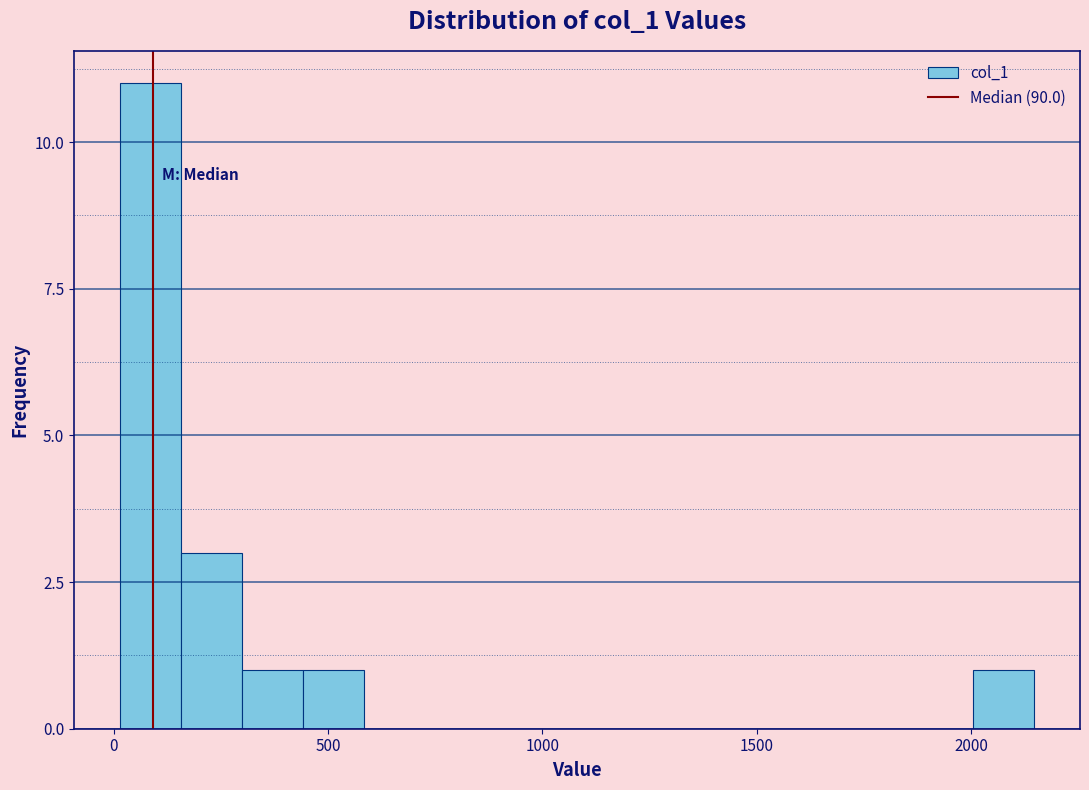

Read against the x-axis, roughly where is the centre of the tallest bar?

100